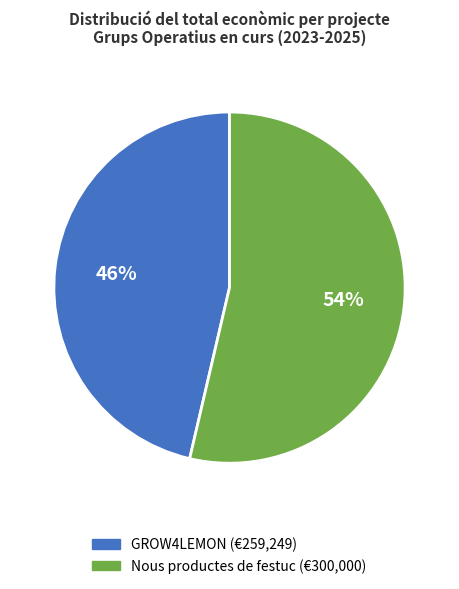

What is the majority slice?

Nous productes de festuc